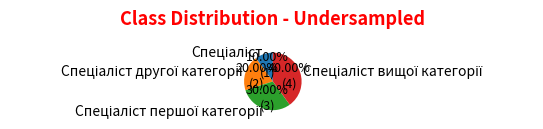

Does any single category account for the majority?

No